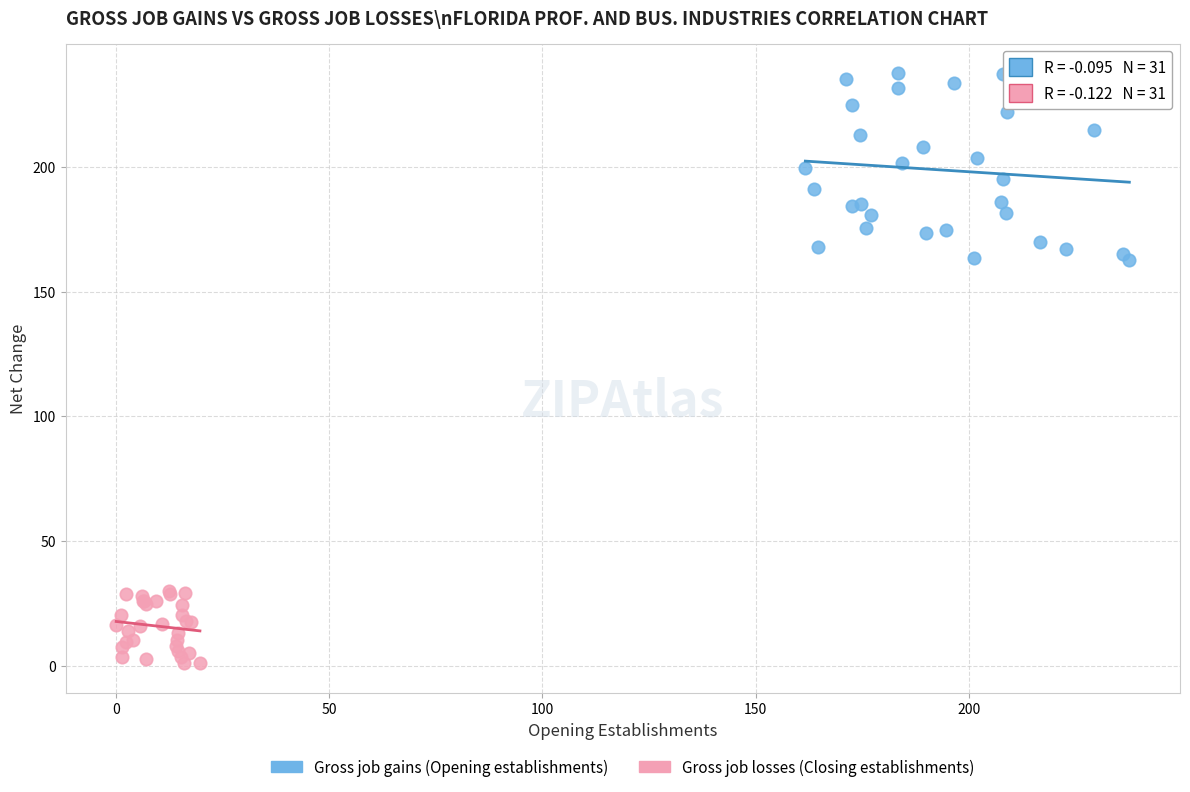

Which series contains the lowest Y value?

Gross job losses (Closing establishments)